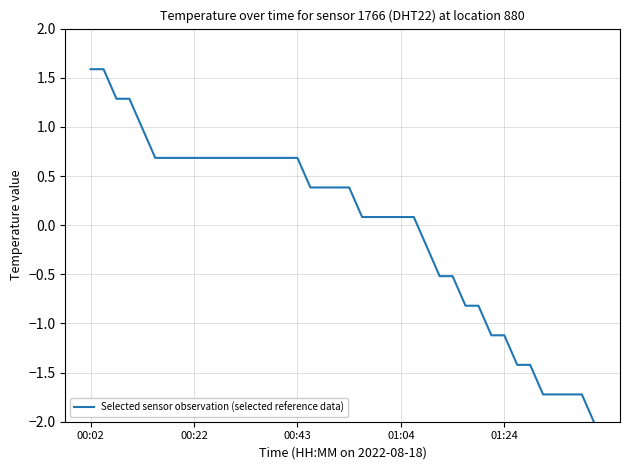

What is the greatest value displayed?

1.6